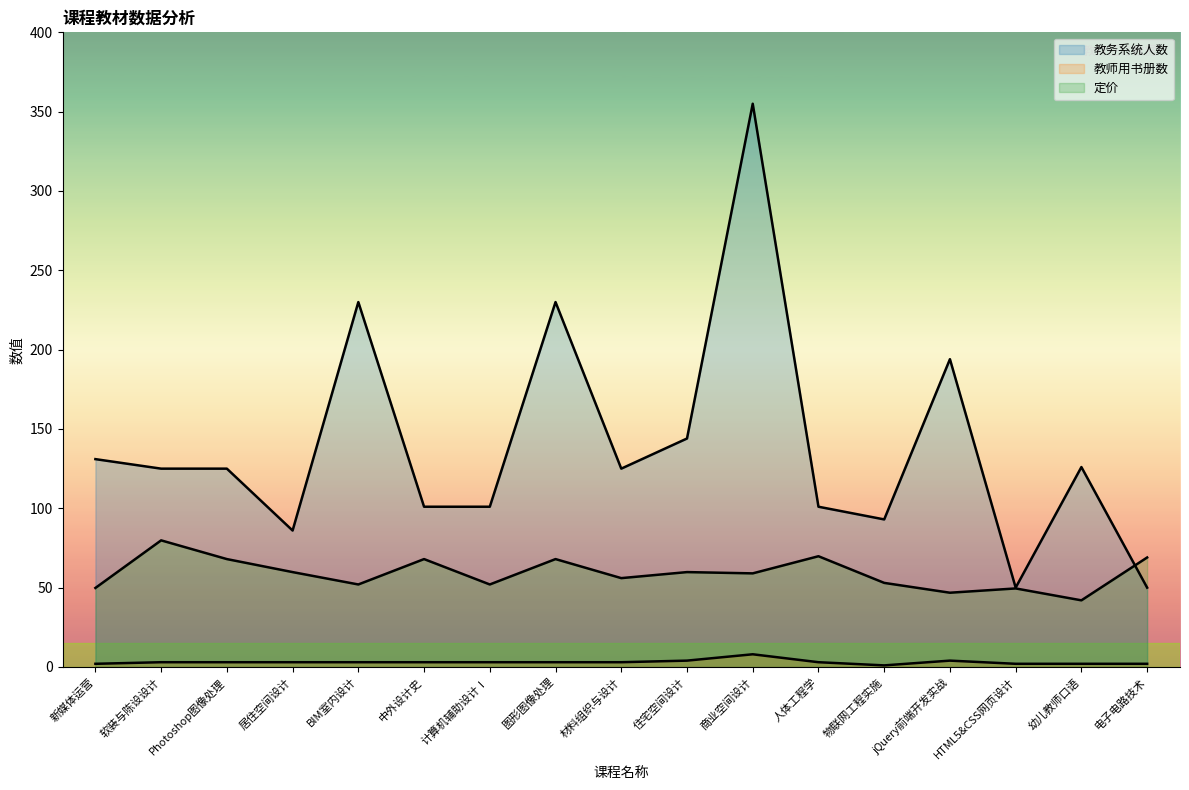

What is the label of the 9th point from the right?

材料组织与设计